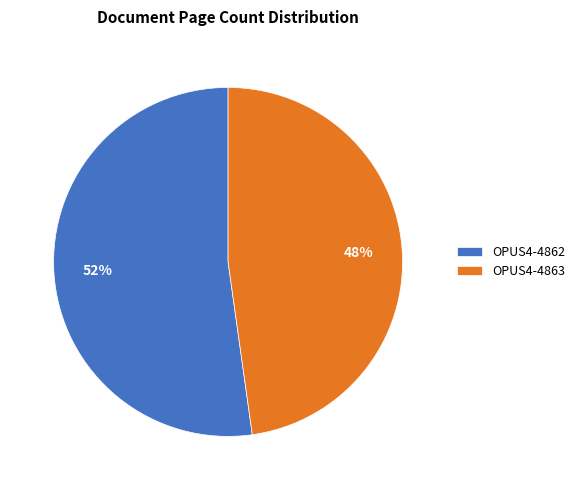

To the nearest percent, what percentage of the pie is OPUS4-4862?

52%